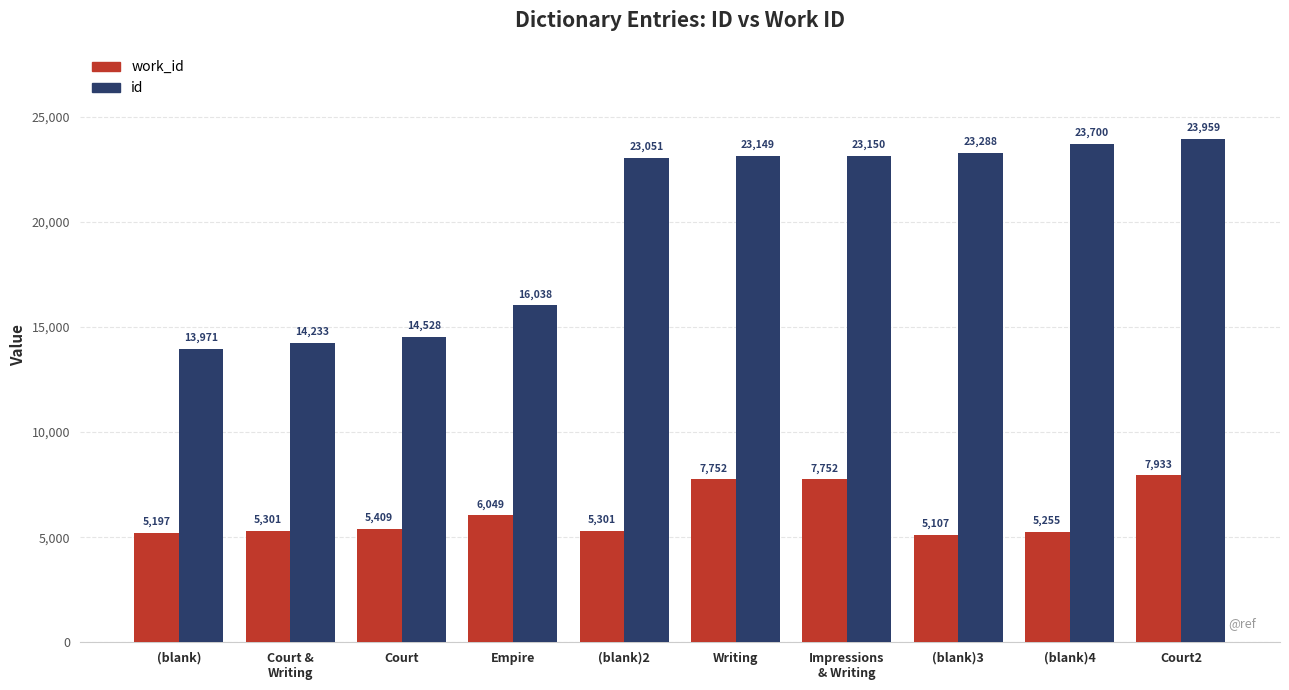

What is the sum of all id values?

199067